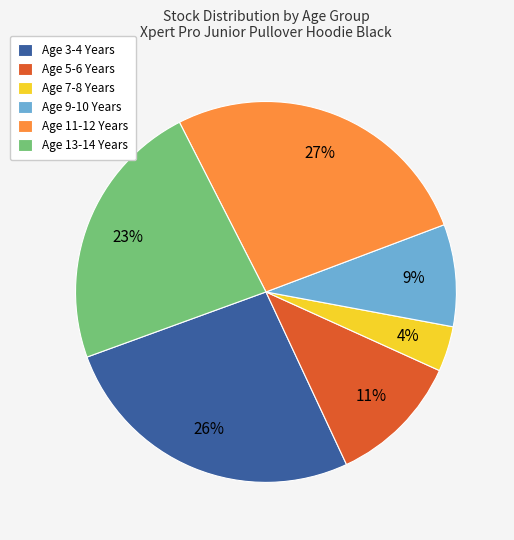

How many slices are in this pie chart?

6